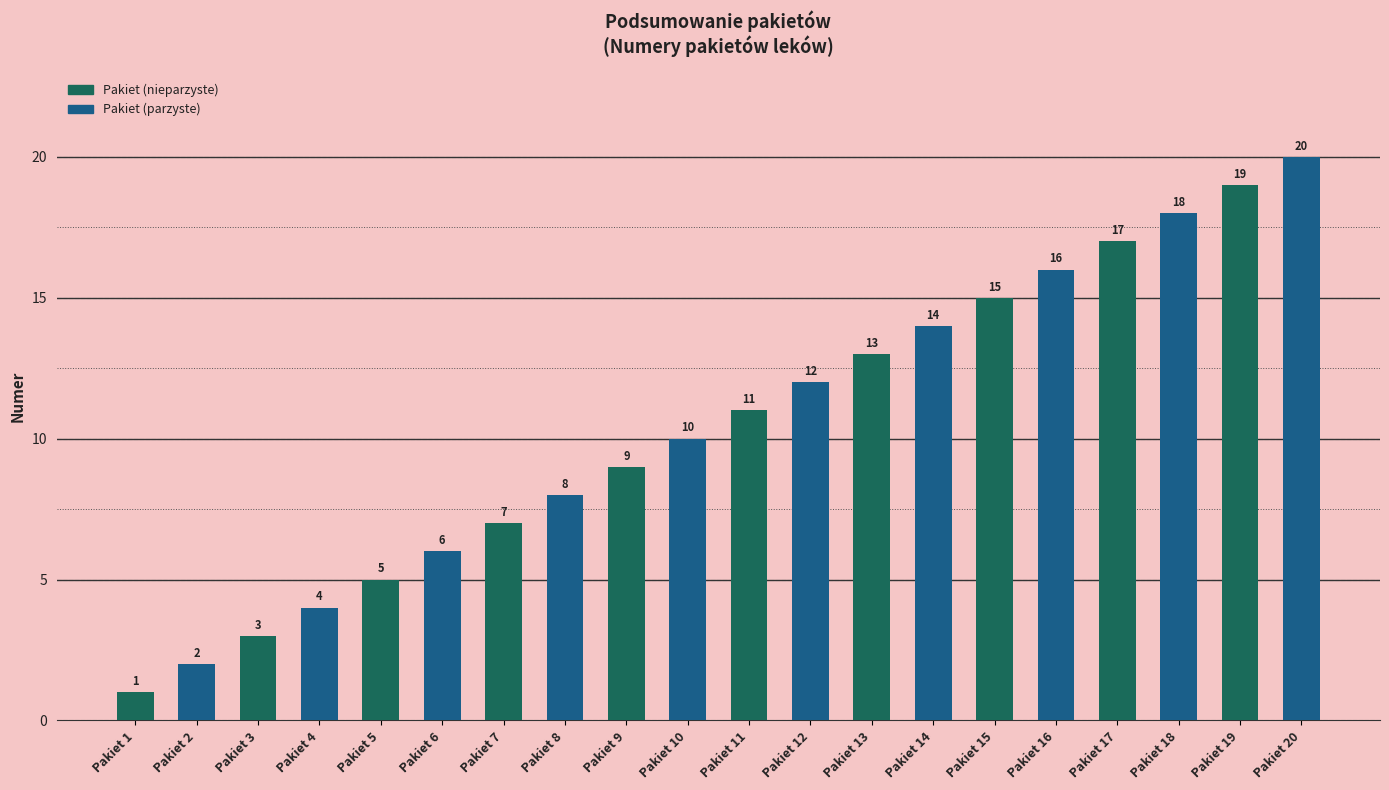

What is the sum of the values at Pakiet 17 and Pakiet 2?

19